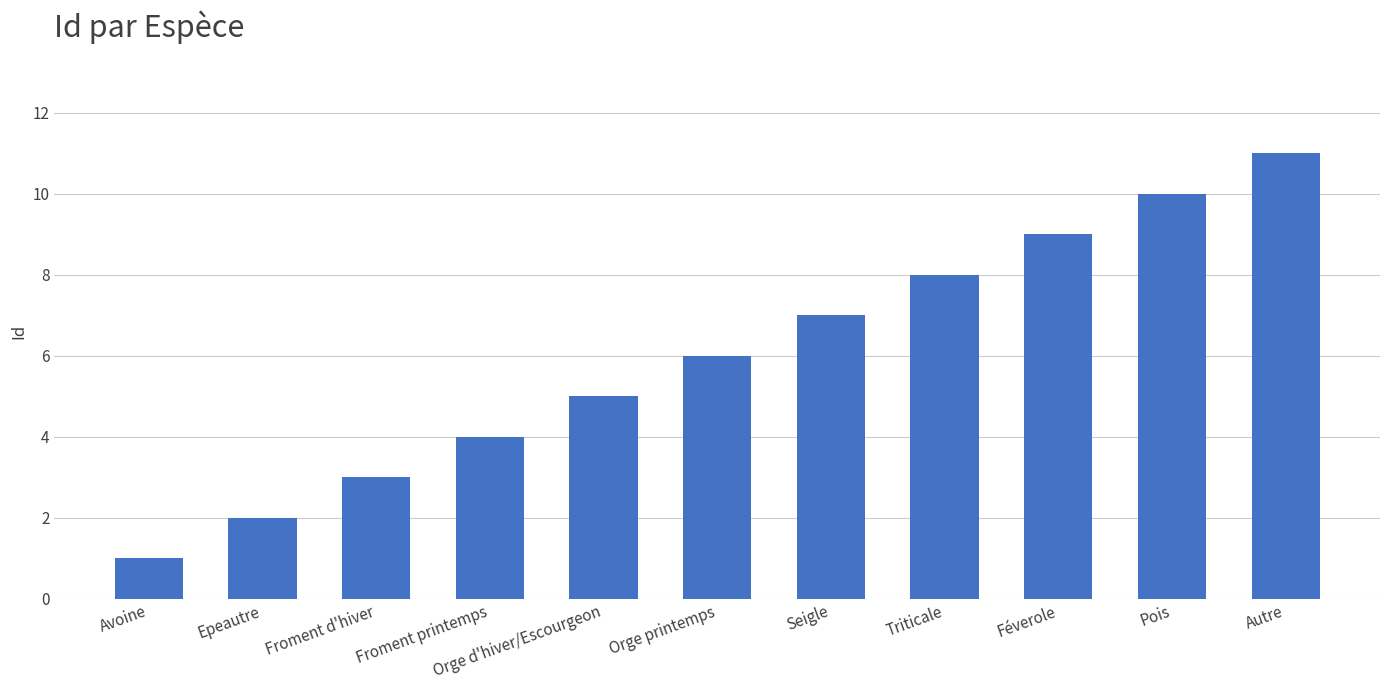

What value does the data have at Avoine?

1